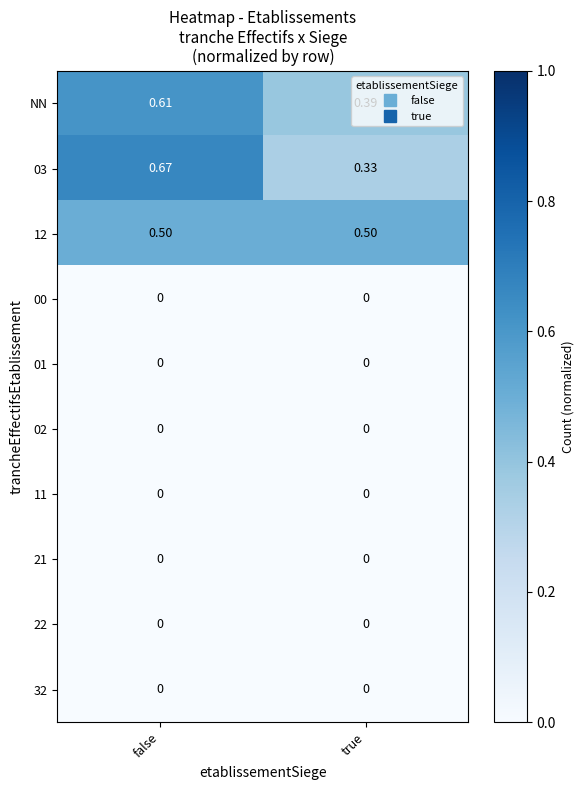

Is the value of NN at true greater than the value of 11 at true?

Yes